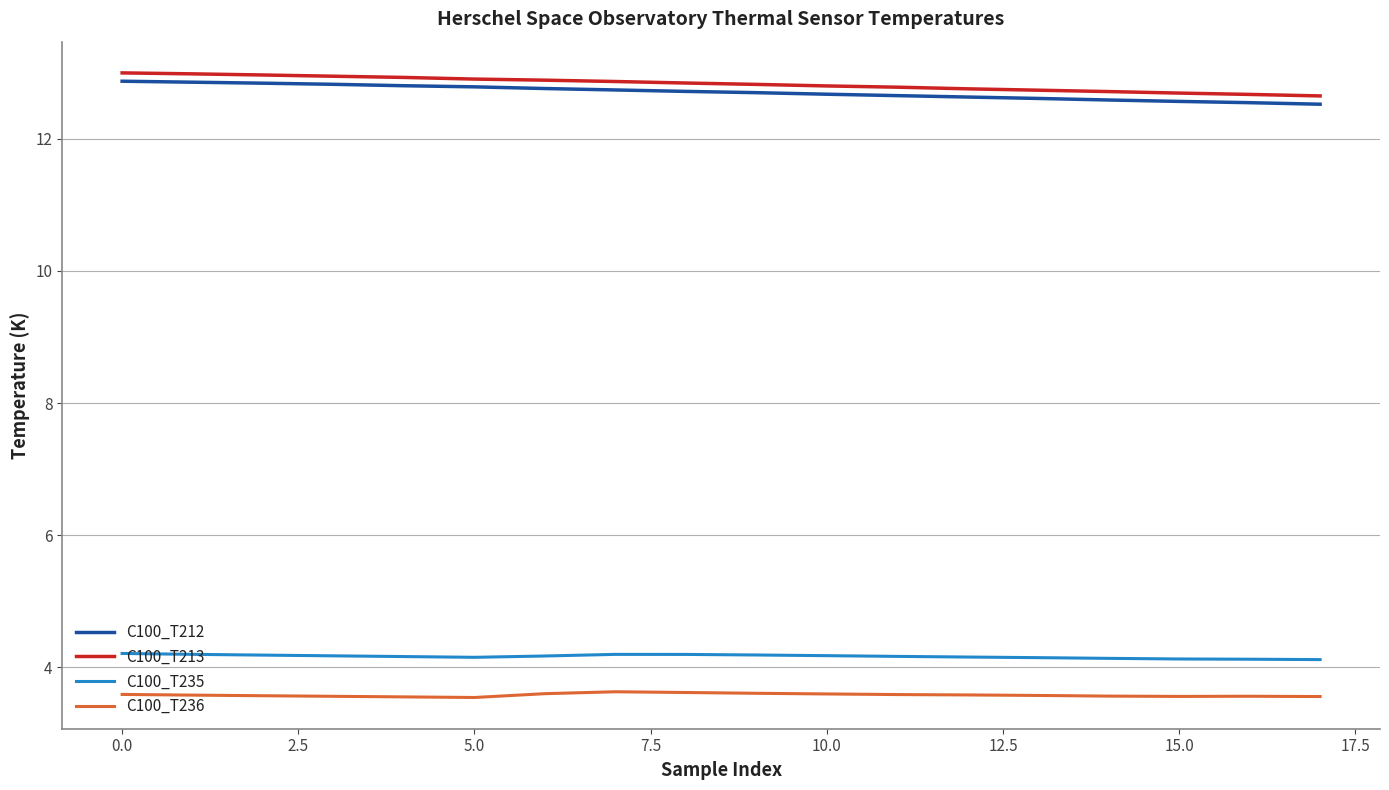

What is the highest value of the C100_T212 series?

12.9